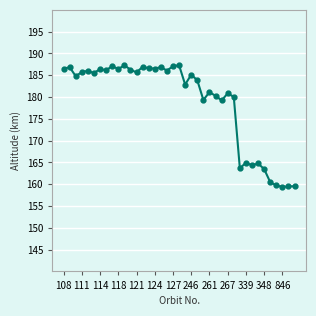

What is the difference between the second highest and second lowest values?

27.8